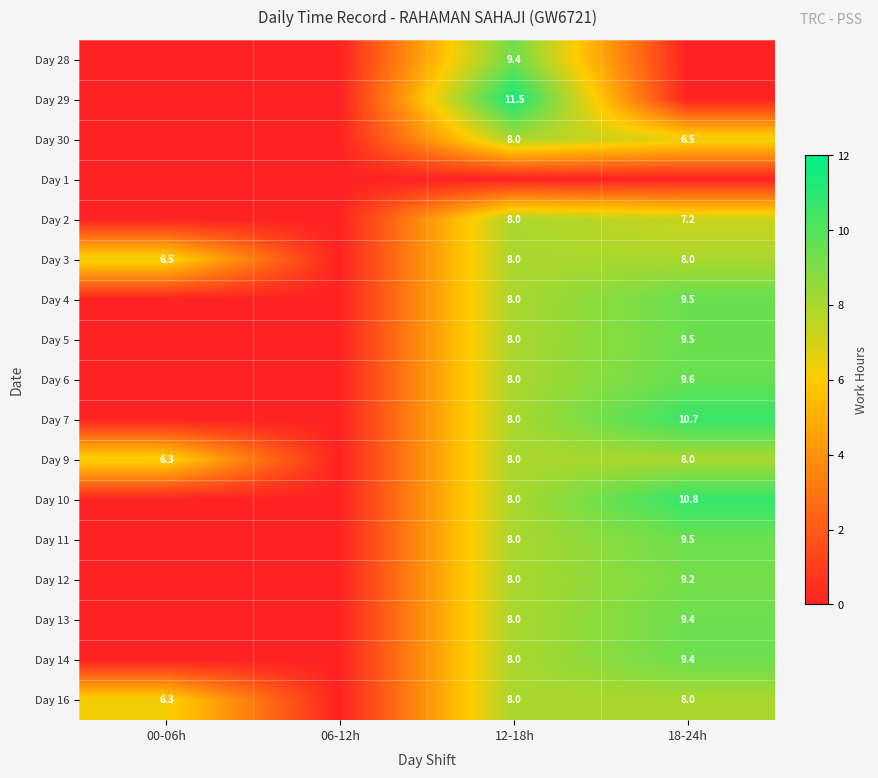

The value of Day 4 at 18-24h is 9.5. True or false?

True